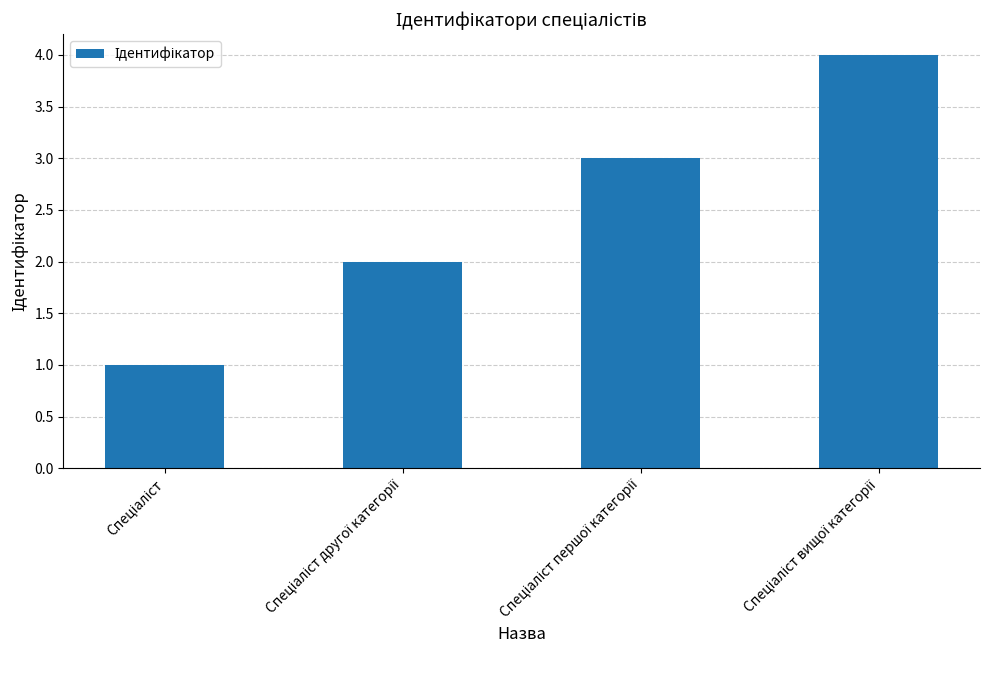

What is the greatest value displayed?

4